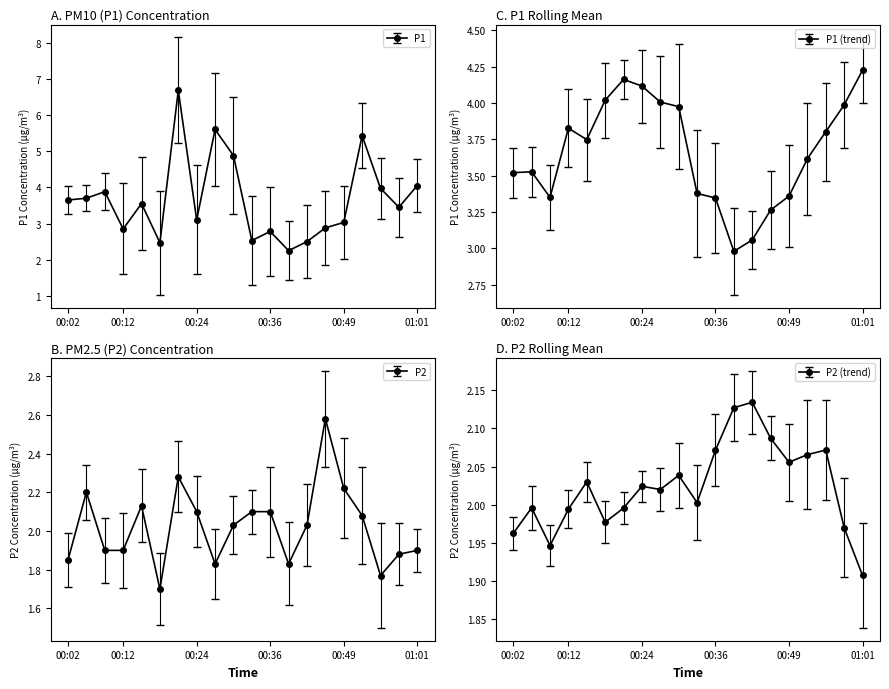

Reading right to left, extract all data points from this chart.

P1: 01:01=4.0	00:58=3.5	00:55=4.0	00:52=5.4	00:49=3.0	00:46=2.9	00:43=2.5	00:40=2.2	00:36=2.8	00:33=2.5	00:30=4.9	00:27=5.6	00:24=3.1	00:21=6.7	00:18=2.5	00:15=3.5	00:12=2.9	00:09=3.9	00:06=3.7	00:02=3.6
P2: 01:01=1.9	00:58=1.9	00:55=1.8	00:52=2.1	00:49=2.2	00:46=2.6	00:43=2.0	00:40=1.8	00:36=2.1	00:33=2.1	00:30=2.0	00:27=1.8	00:24=2.1	00:21=2.3	00:18=1.7	00:15=2.1	00:12=1.9	00:09=1.9	00:06=2.2	00:02=1.9